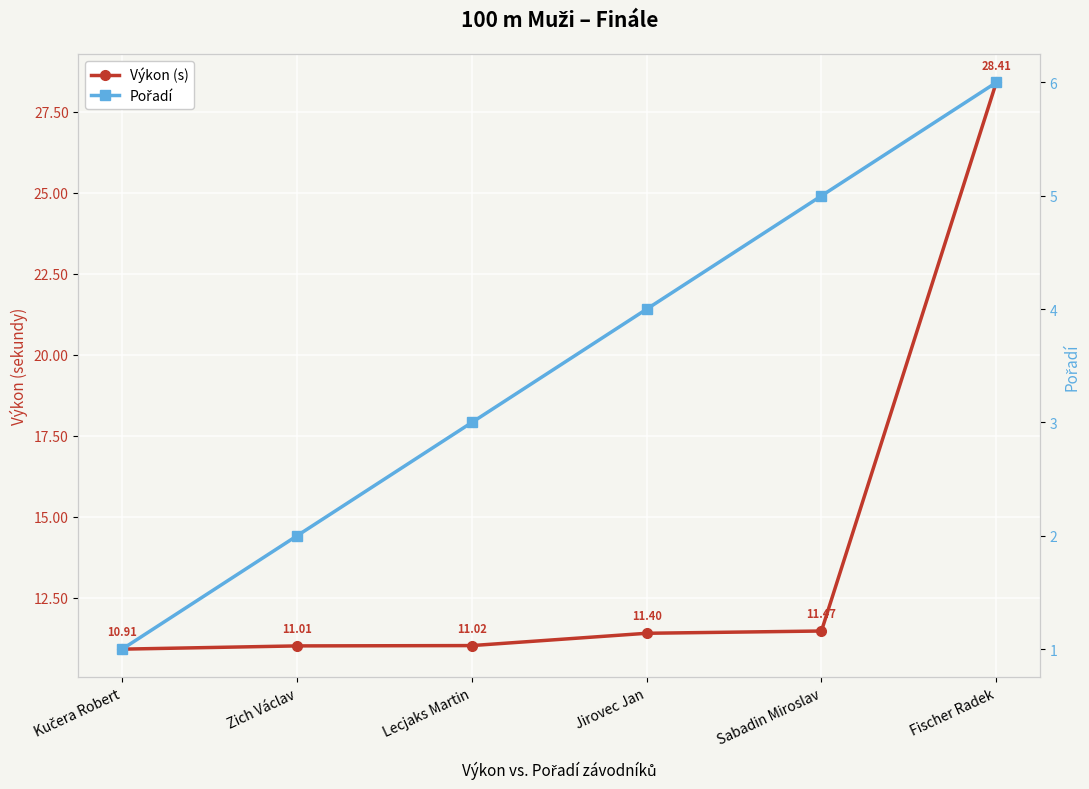

True or false: Výkon (s) has a value of 11.4 at Jirovec Jan.

True